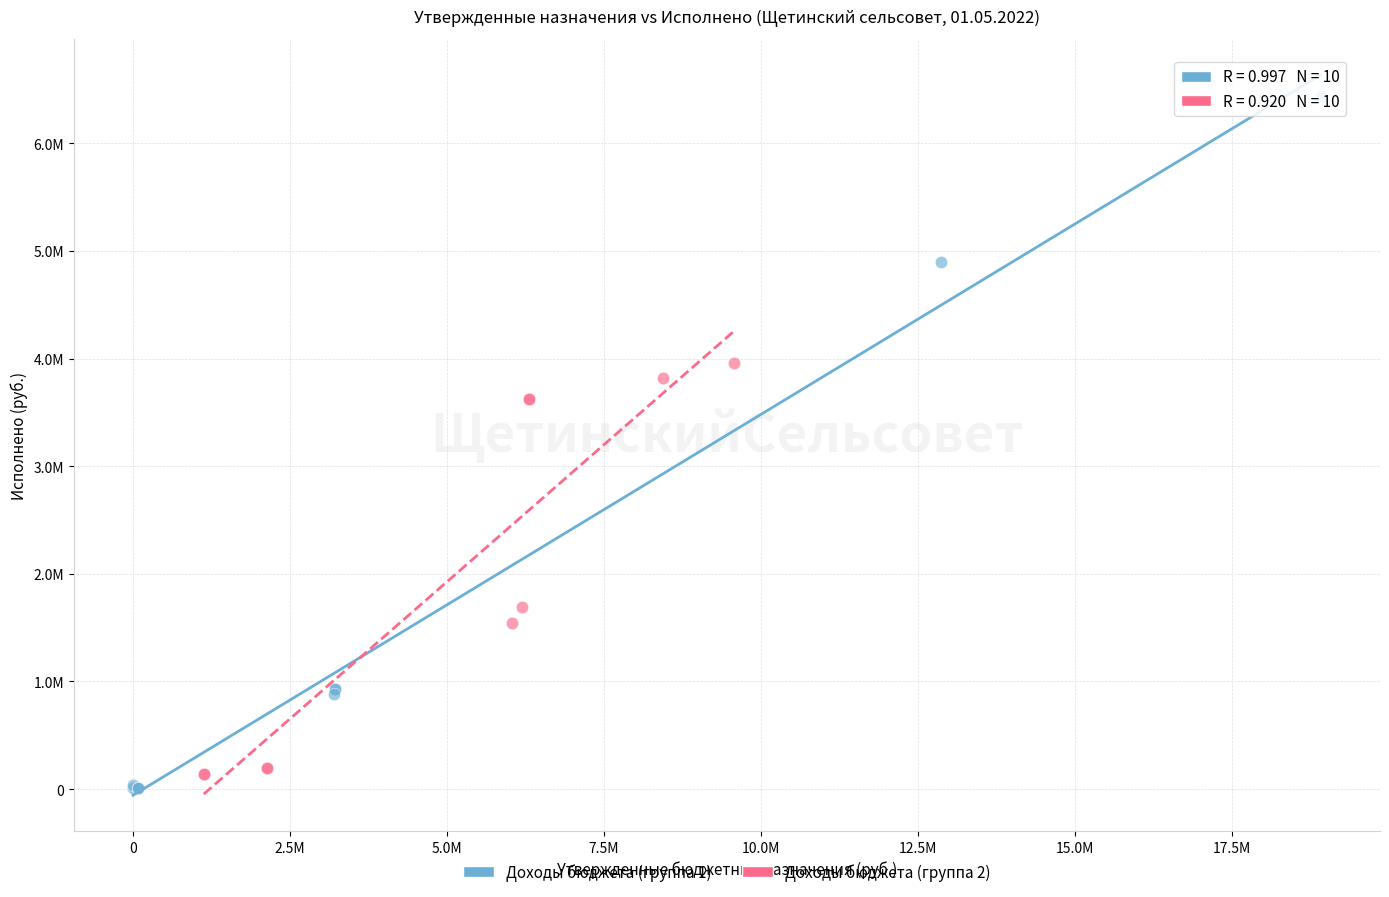

Which series contains the lowest Y value?

Доходы бюджета (группа 1)